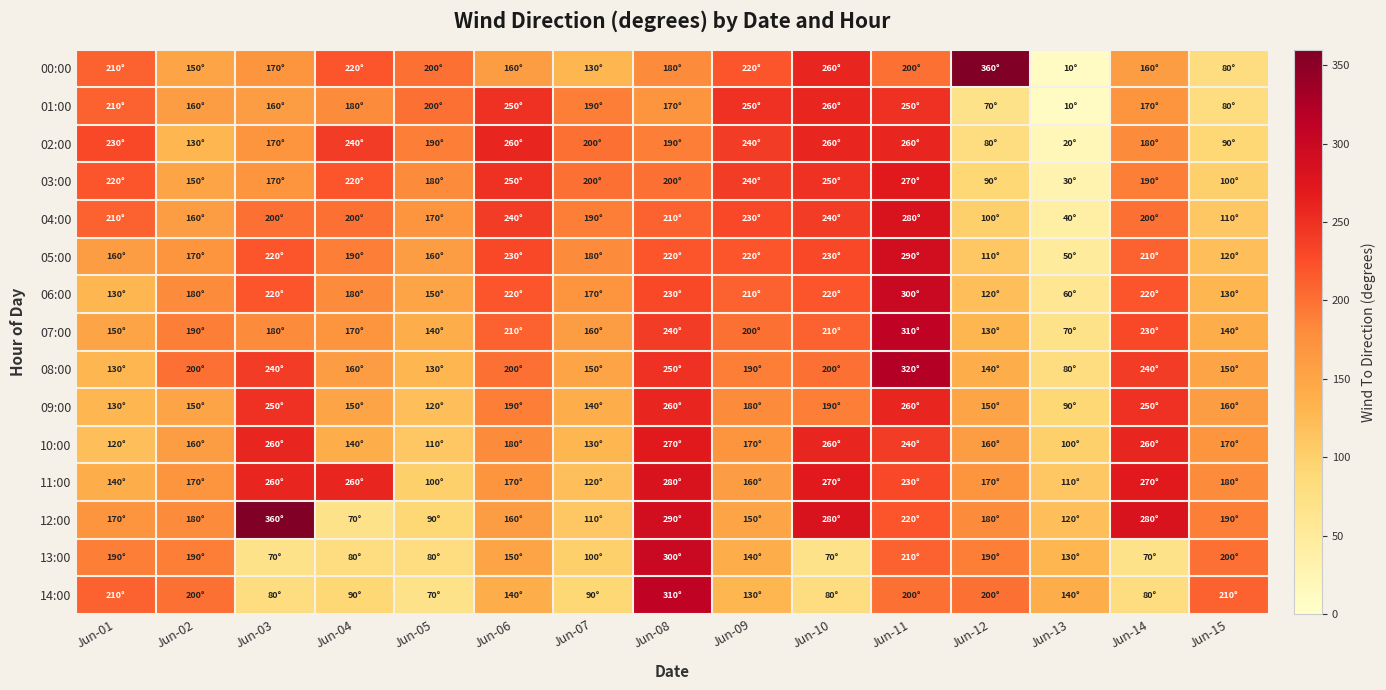

Which label corresponds to the smallest value in the chart?

Jun-13